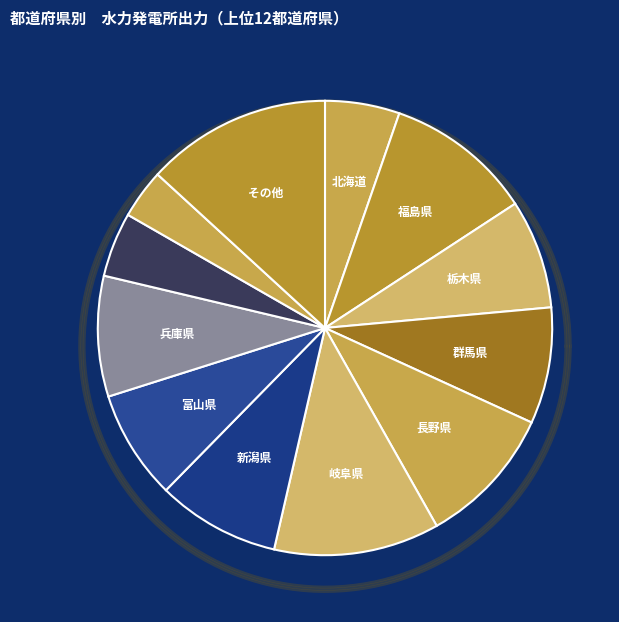

How many slices are in this pie chart?

12